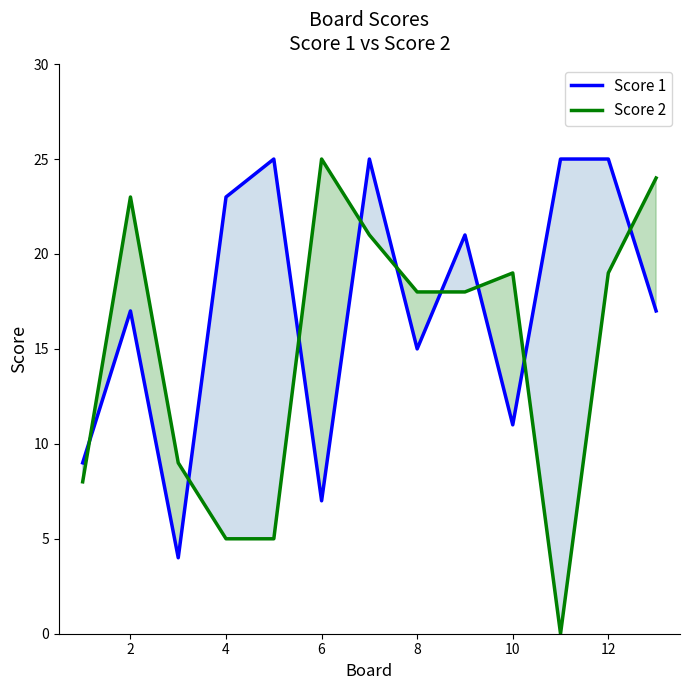

How many lines are shown in the chart?

2